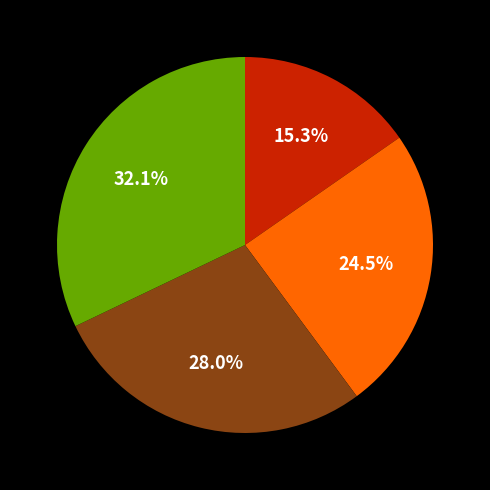

Is there a majority slice in this chart?

No